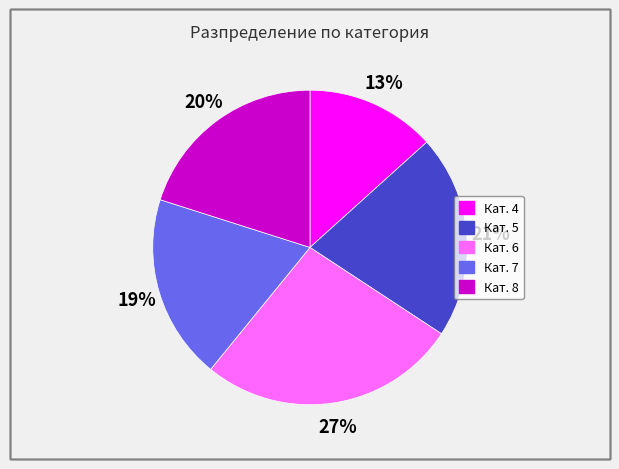

Does any single category account for the majority?

No